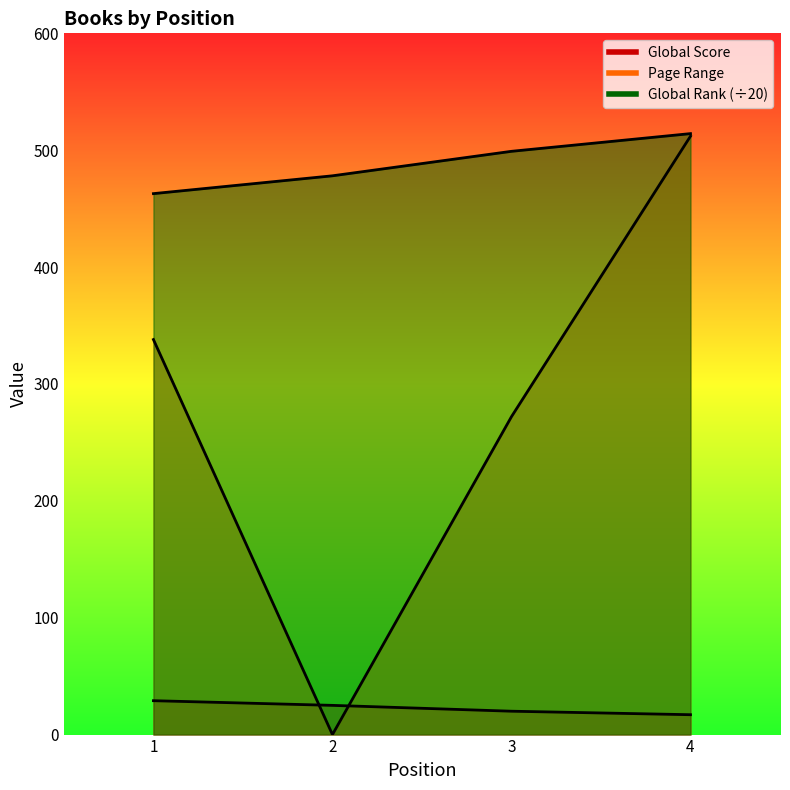

The Page Range series shows 177.5 at 2. True or false?

False